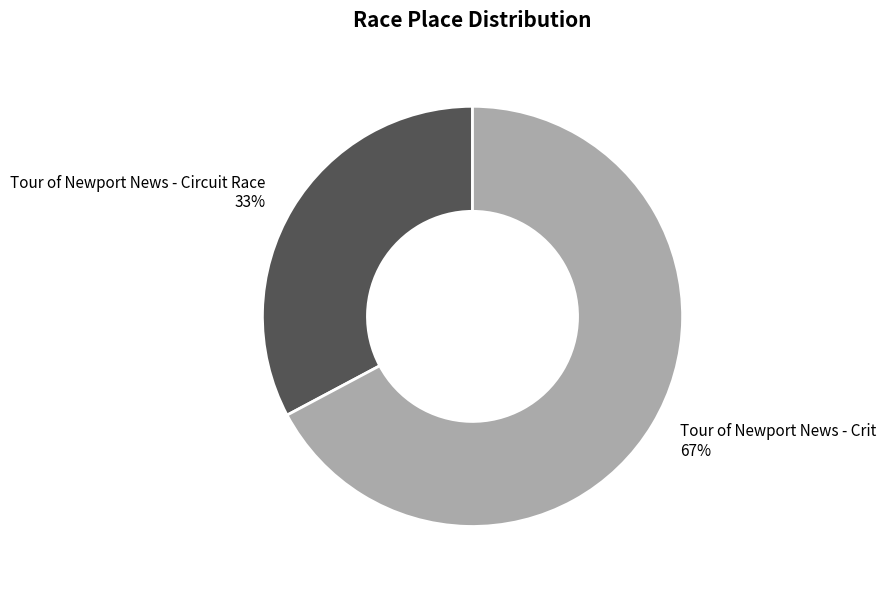

To the nearest percent, what is the difference between the Tour of Newport News - Crit and Tour of Newport News - Circuit Race slice percentages?

34%